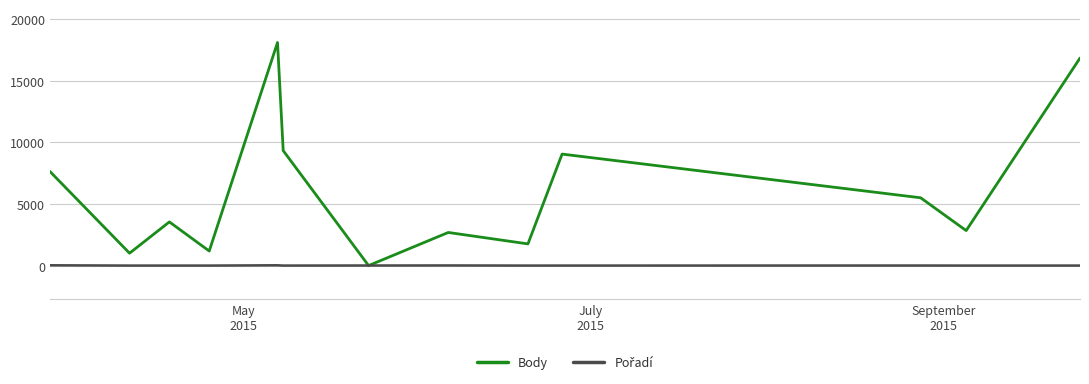

Which series has the largest total across all categories?

Body